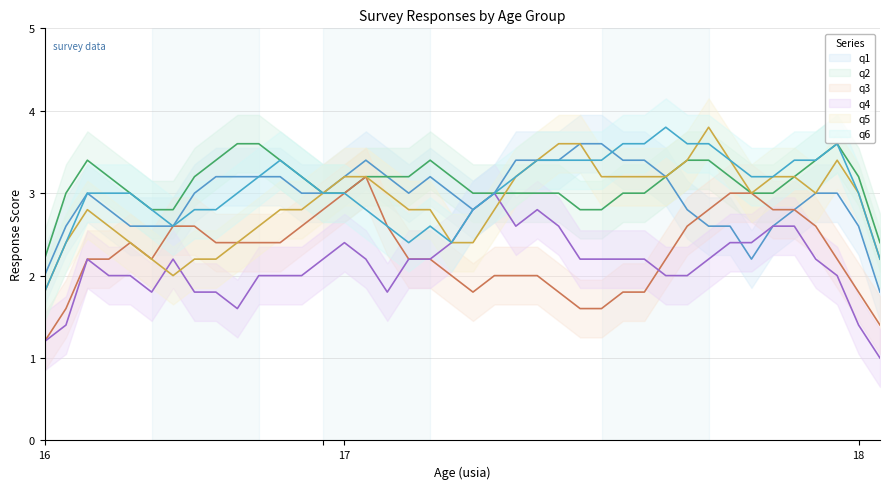

Is the value of q1 at 17 greater than the value of q3 at 17?

No